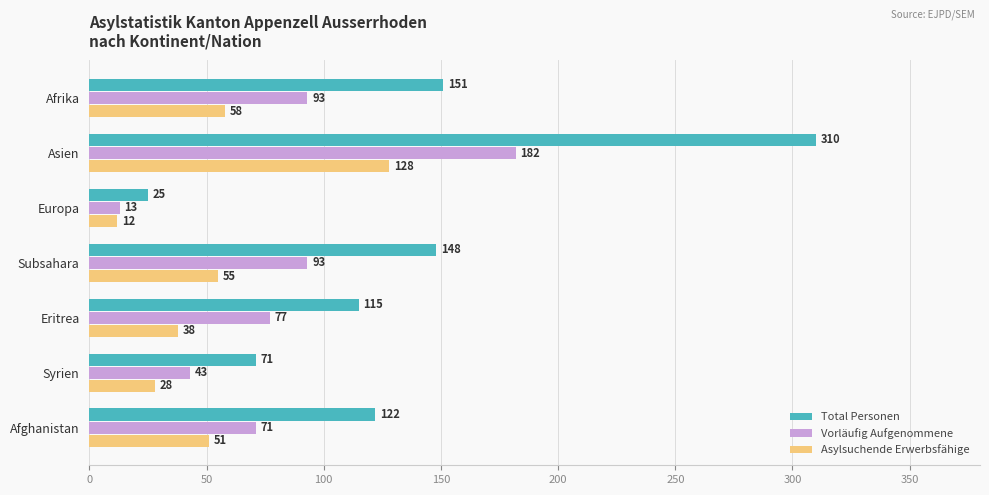

What is the smallest value displayed?

12